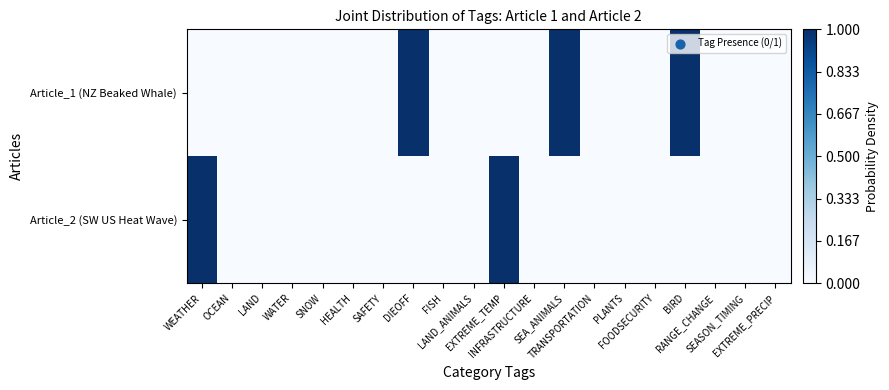

What is the spread (max minus min) of values at SEA_ANIMALS?

1